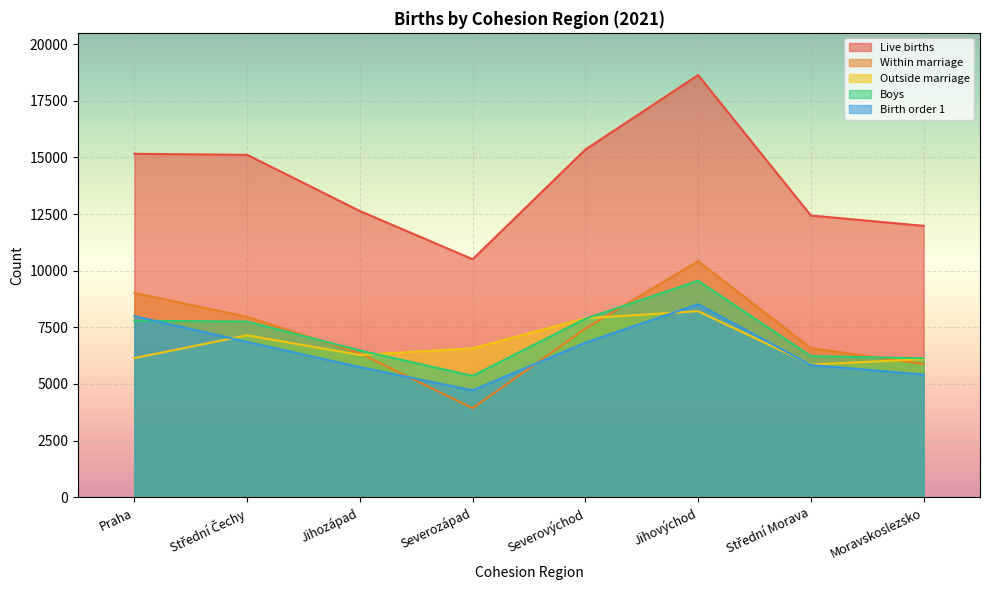

At which label is Boys closest to 7456?

Střední Čechy